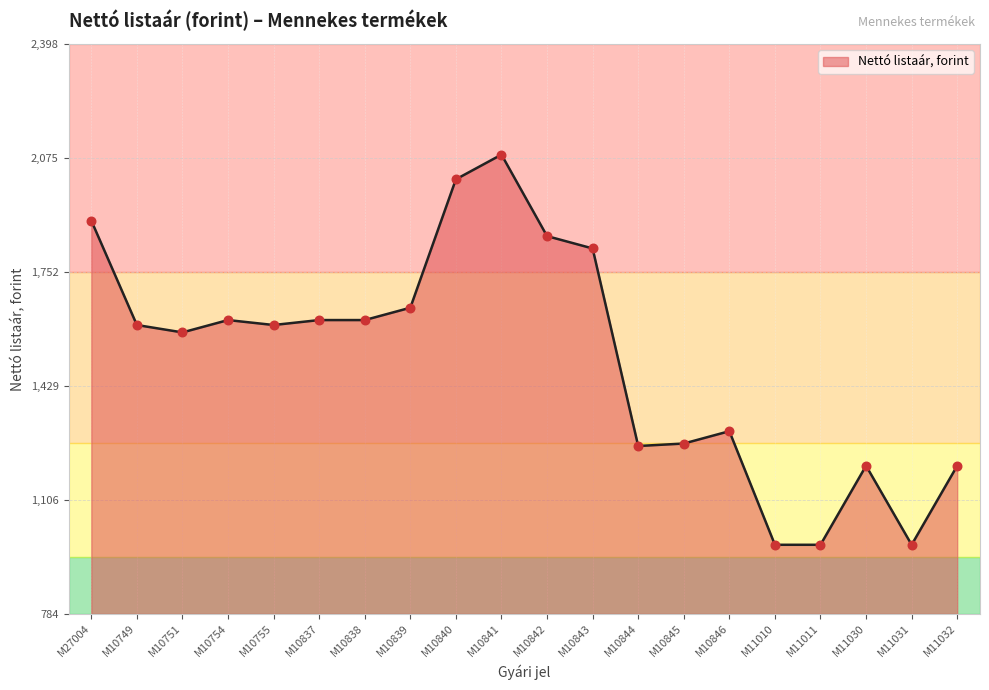

Between M10841 and M10839, which is larger?

M10841